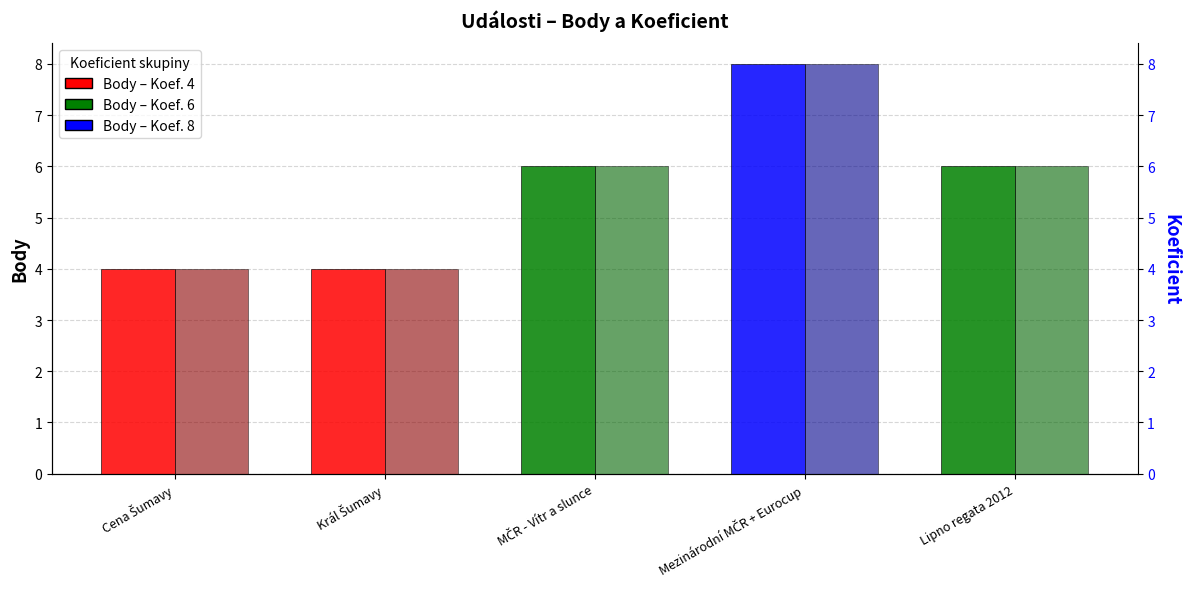

At how many categories does at least one series exceed 4?

3